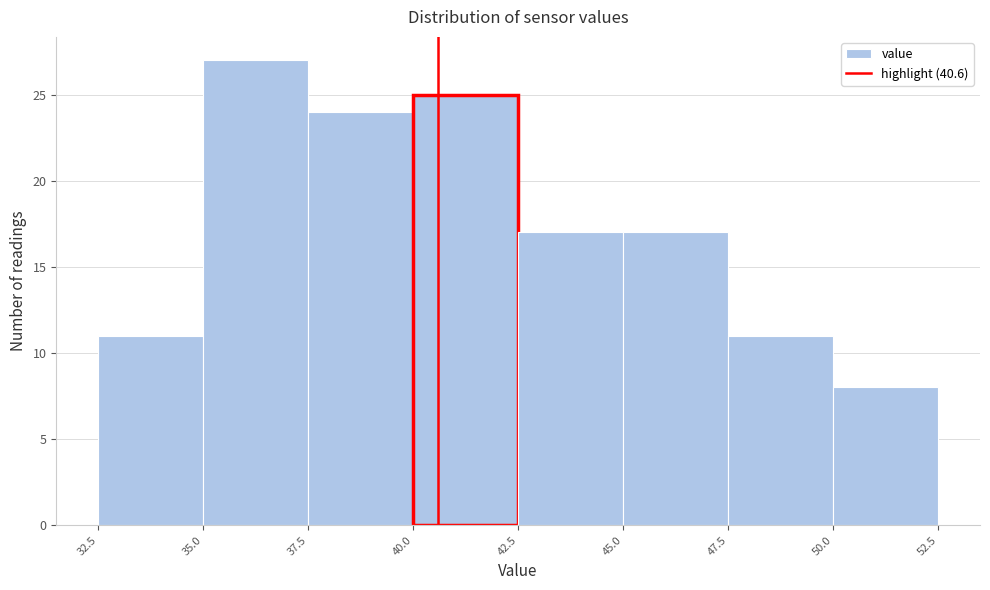

Reading left to right, list every bar in this chart as the range it spans on the x-axis followed by its height. The values are not printed on the chart, so give them approximately, as read against the axis.

32.5 to 35.0: 11
35.0 to 37.5: 27
37.5 to 40.0: 24
40.0 to 42.5: 25
42.5 to 45.0: 17
45.0 to 47.5: 17
47.5 to 50.0: 11
50.0 to 52.5: 8